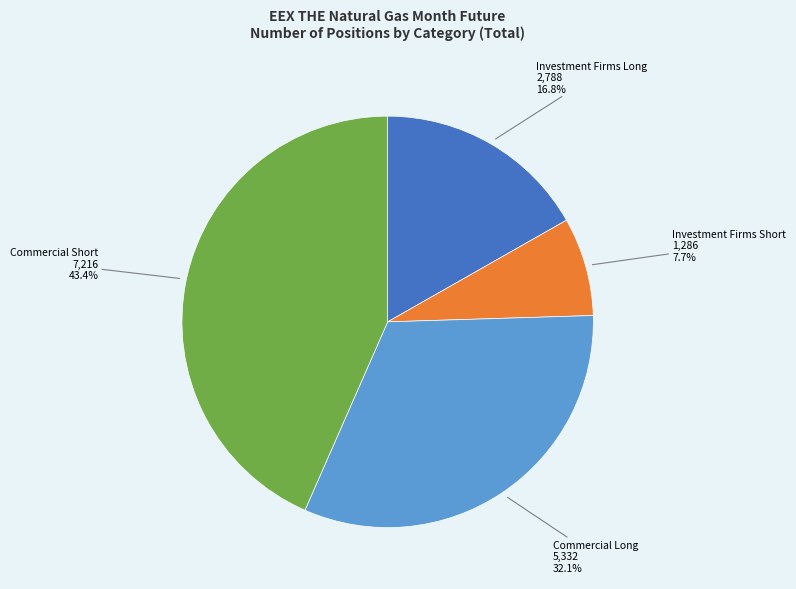

Does any single category account for the majority?

No